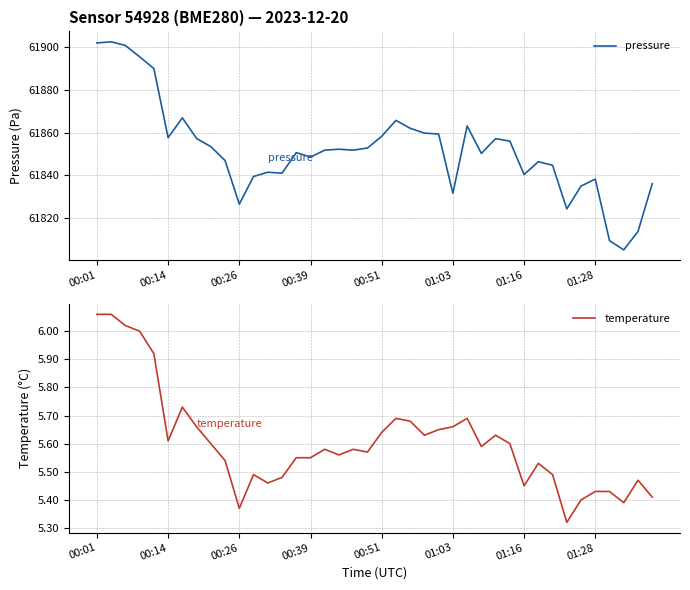

How many distinct data groups are displayed?

2